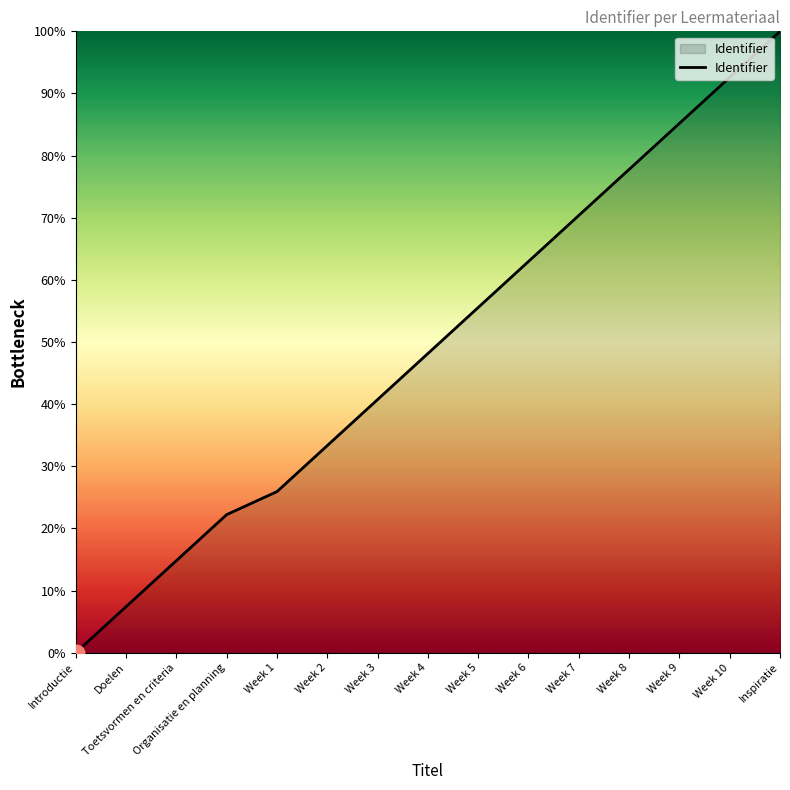

What is the average value?

49.1